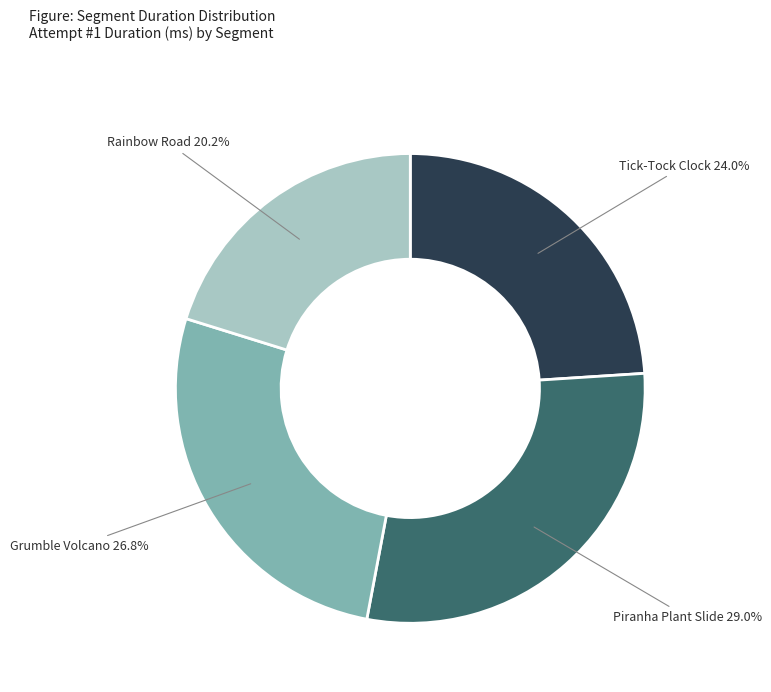

Does any single category account for the majority?

No